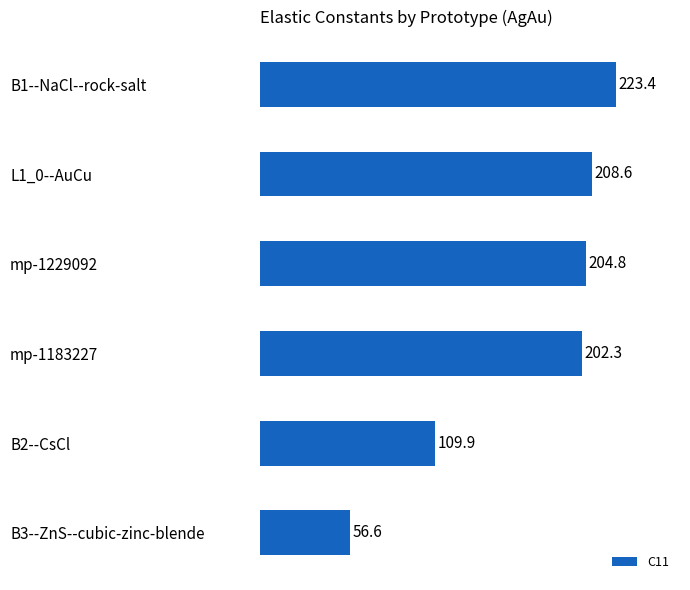

The chart shows a value of 223.4 at B1--NaCl--rock-salt. True or false?

True